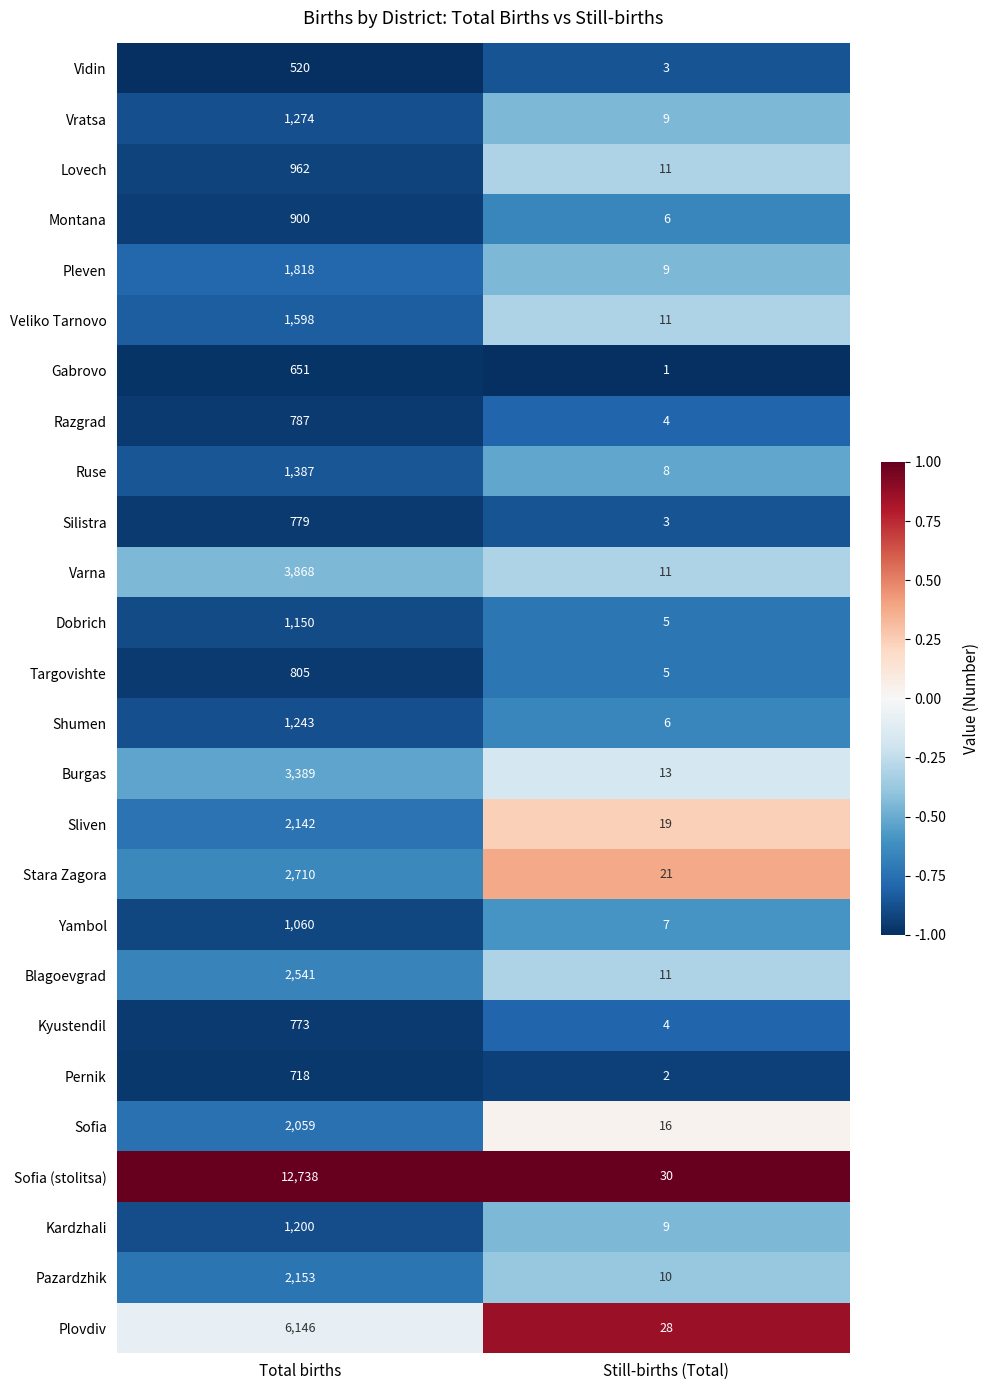

What is the difference between the Stara Zagora values at Total births and Still-births (Total)?

2689